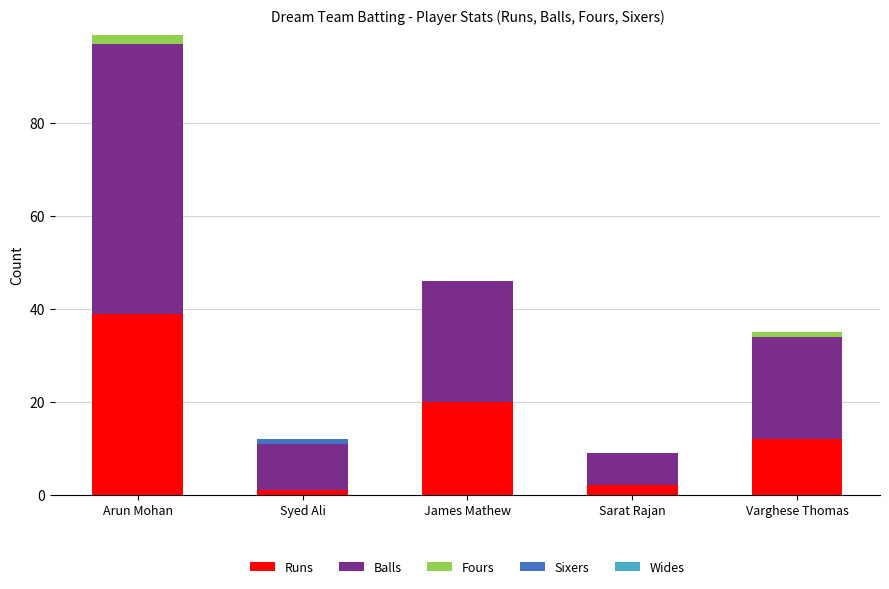

What is the maximum value for Runs?

39